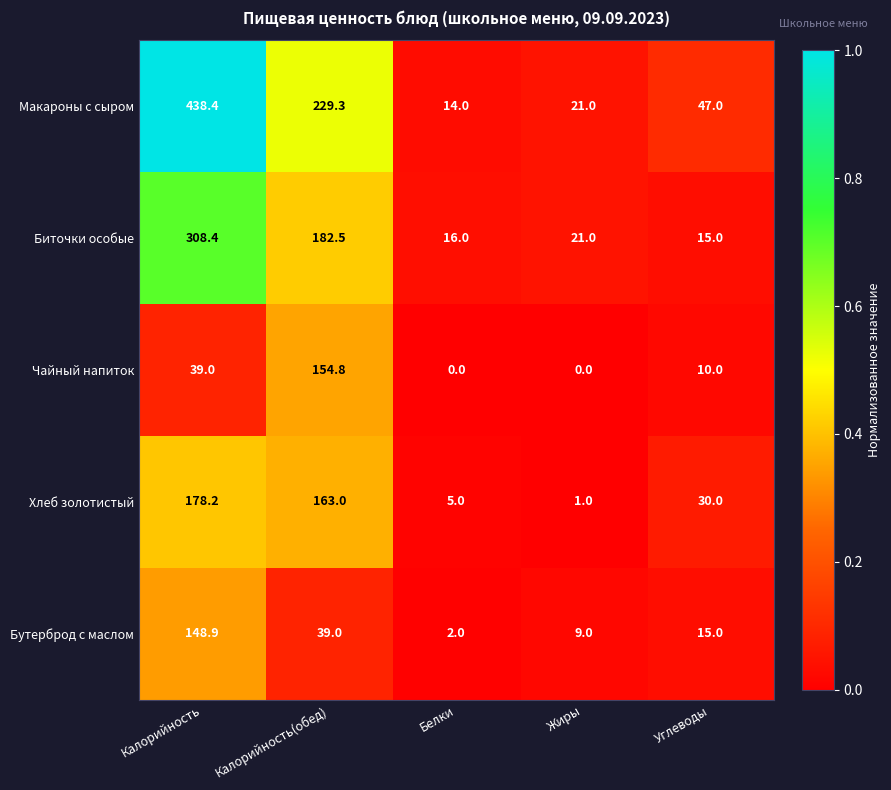

Count the number of data series in this chart.

5